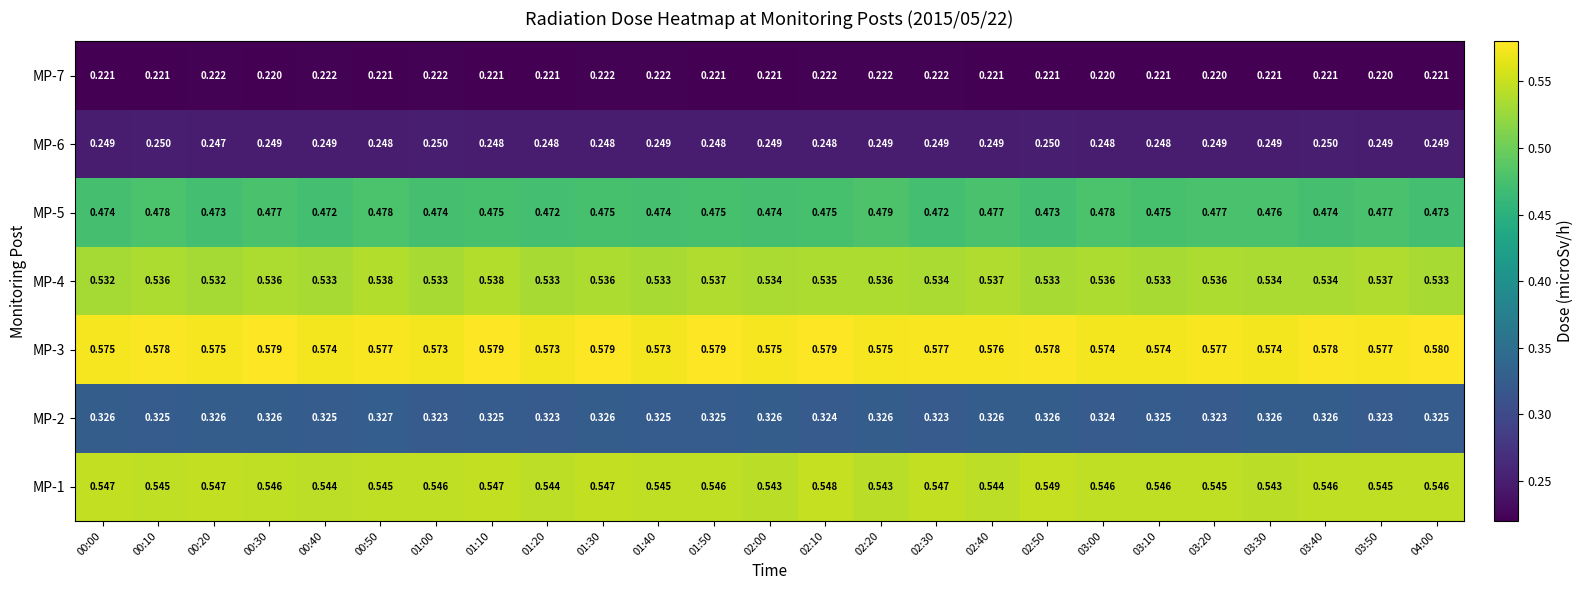

Is the value of MP-7 at 00:10 greater than the value of MP-1 at 02:30?

No